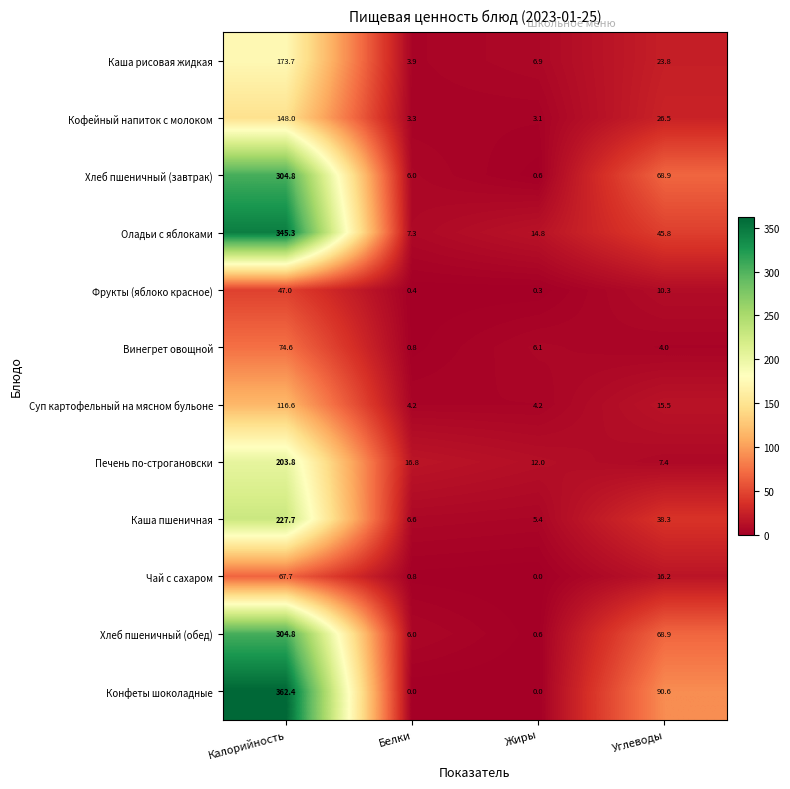

True or false: Чай с сахаром has a value of -34.3 at Жиры.

False